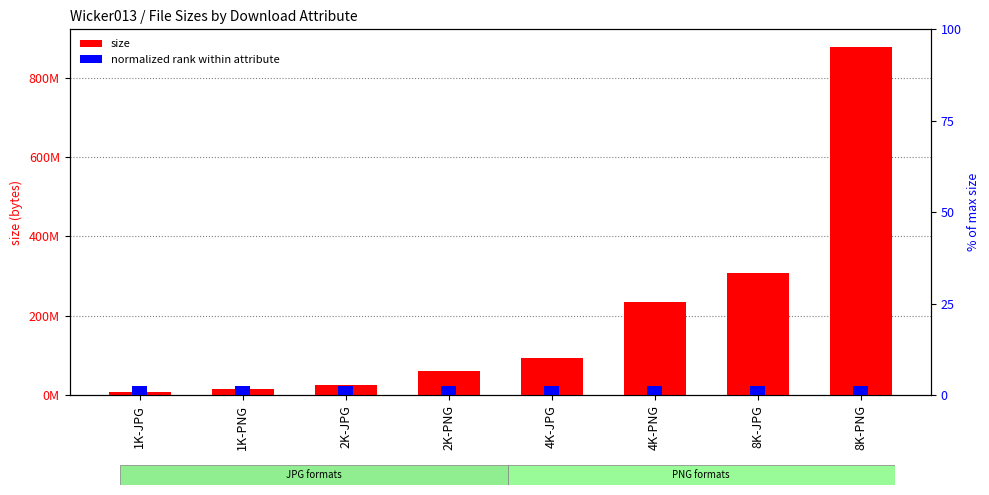

How many bars are there in total?

16